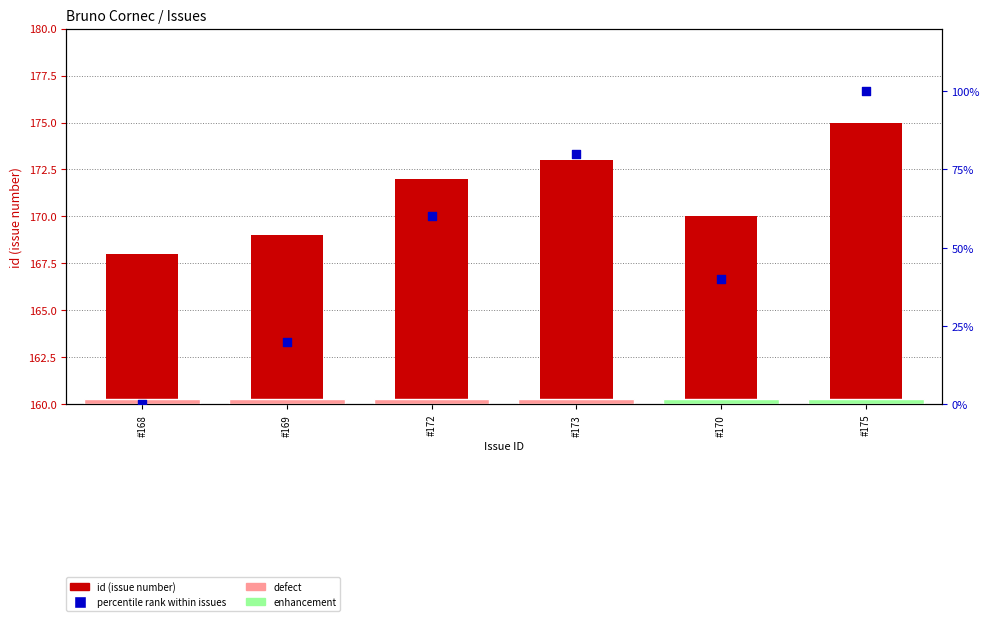

At how many categories does at least one series exceed 137?

6